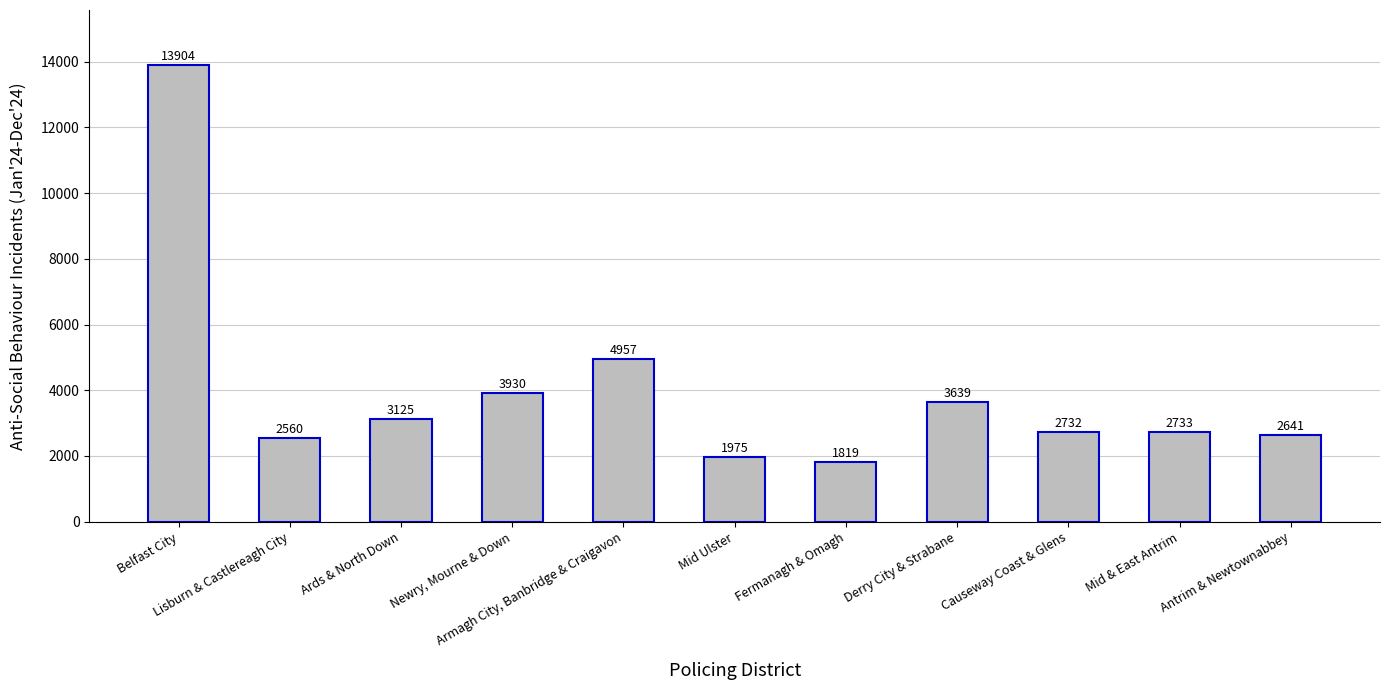

What is the change in value from Newry, Mourne & Down to Causeway Coast & Glens?

-1198